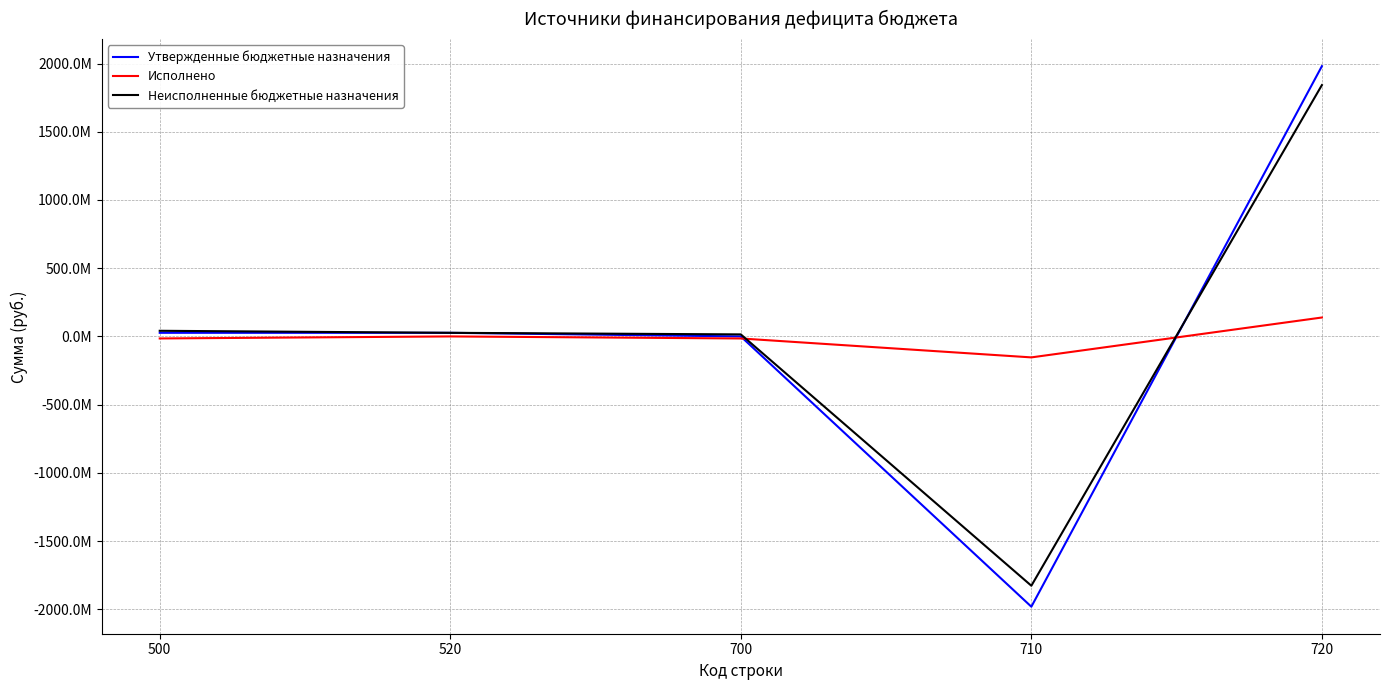

What are all the series names shown in the legend?

Утвержденные бюджетные назначения, Исполнено, Неисполненные бюджетные назначения